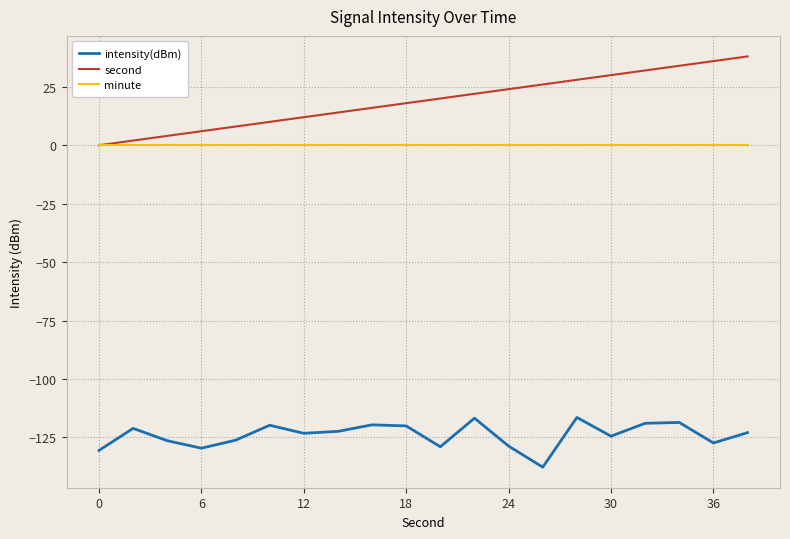

What is the minimum value shown in the chart?

-137.7